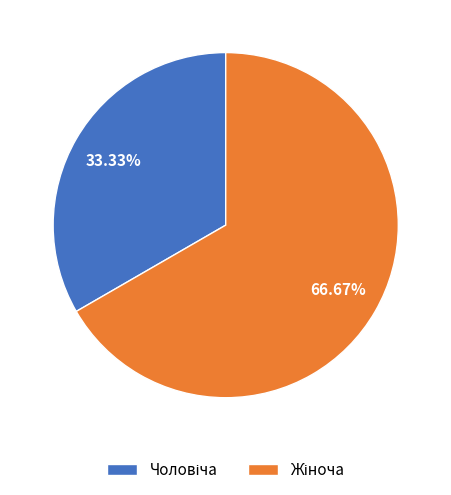

Is there any slice that represents more than half of the pie?

Yes